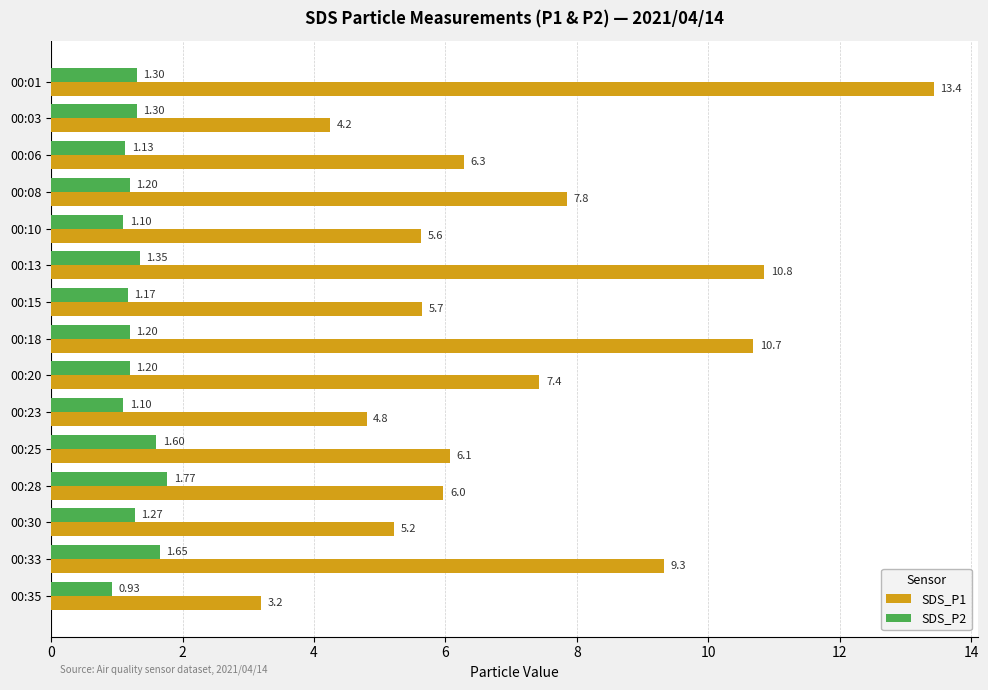

What is the total value across all series at 00:06?

7.4